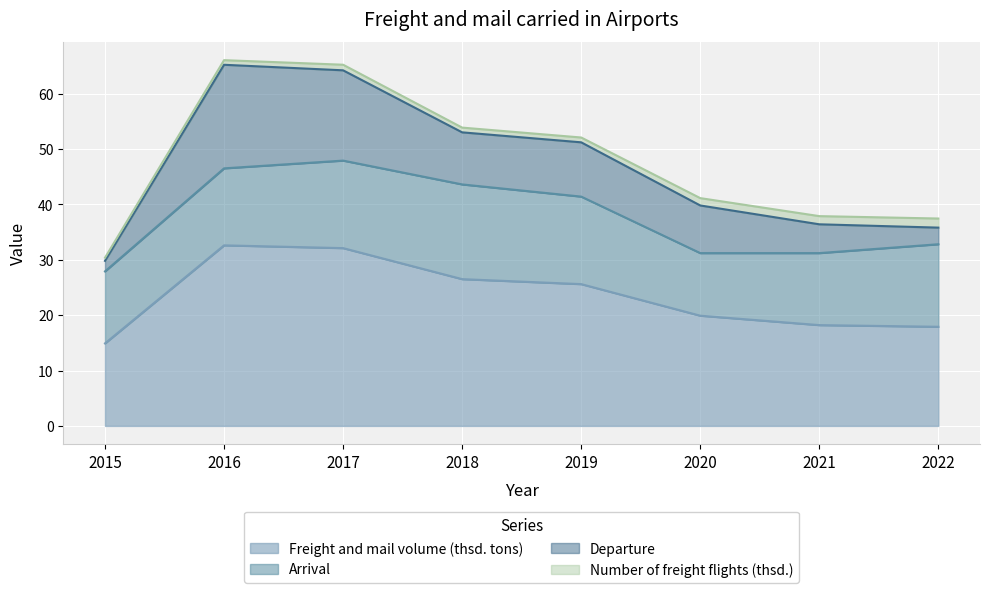

At which category does Arrival reach its first local peak?

2018